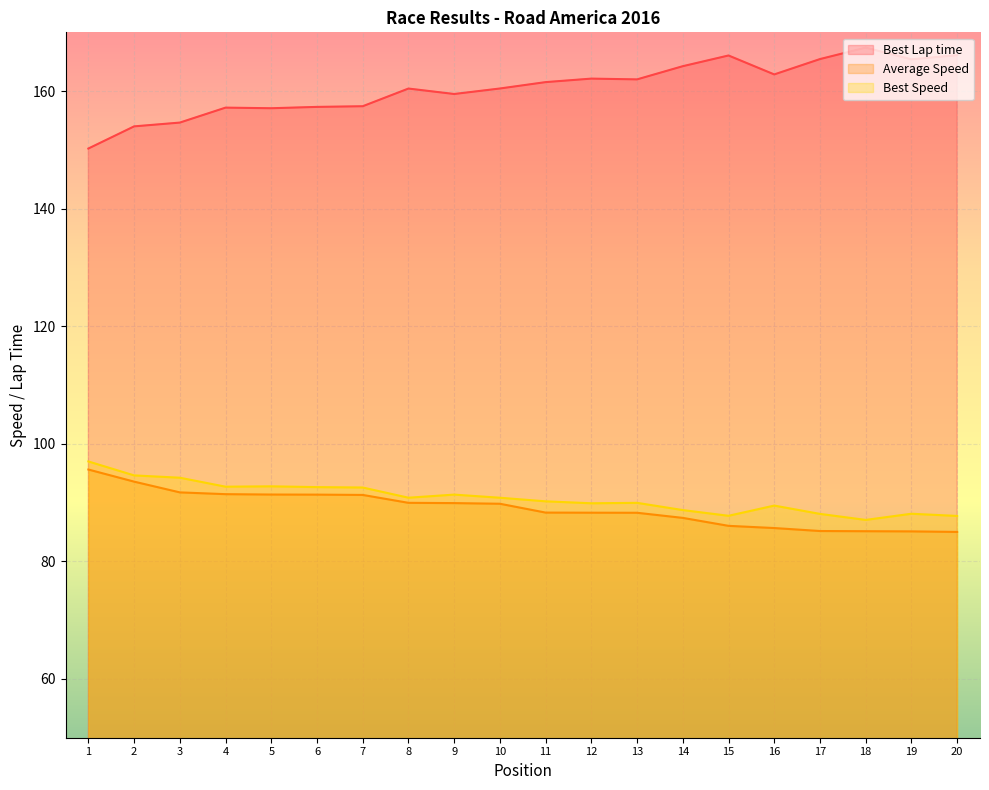

What is the difference between the highest and lowest values at 2?

60.4